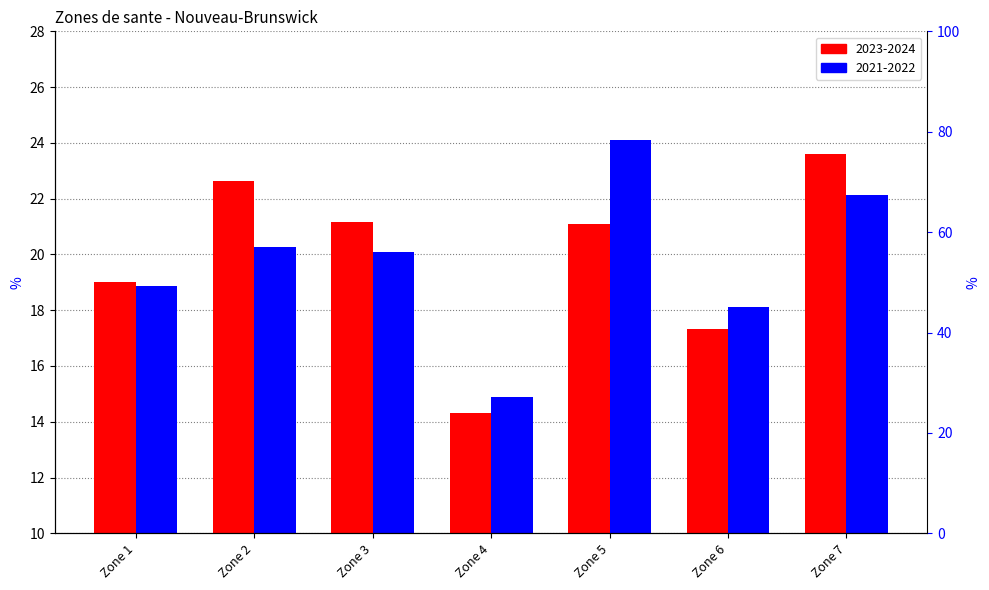

Rank the series by their average value, from lowest to highest.

2021-2022, 2023-2024